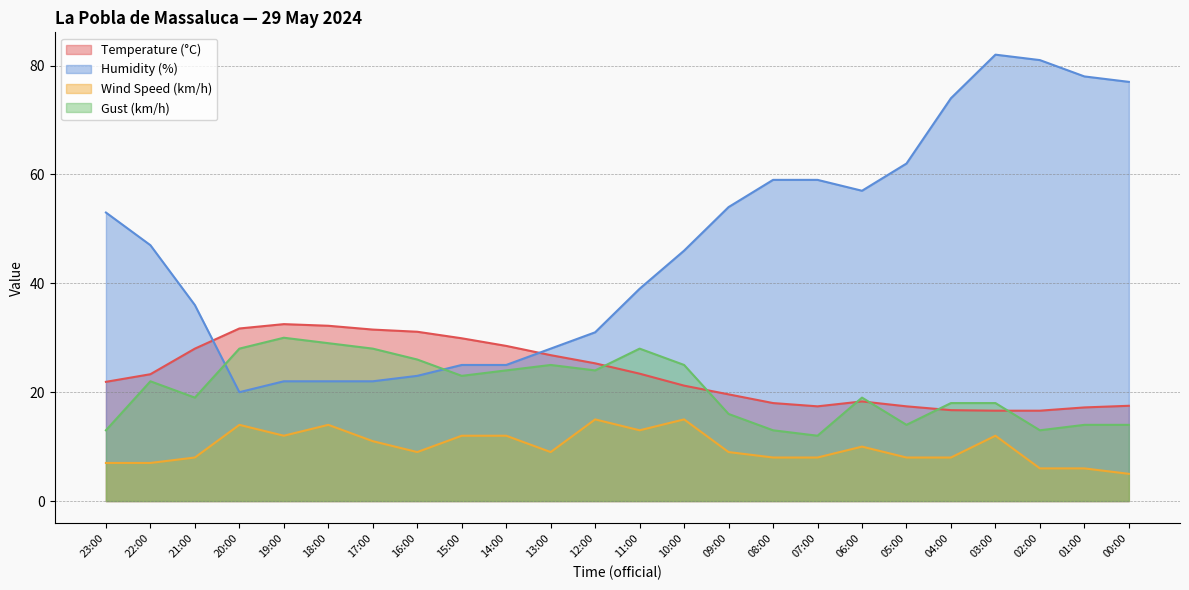

What is the average value of the Temperature (°C) series?

23.4